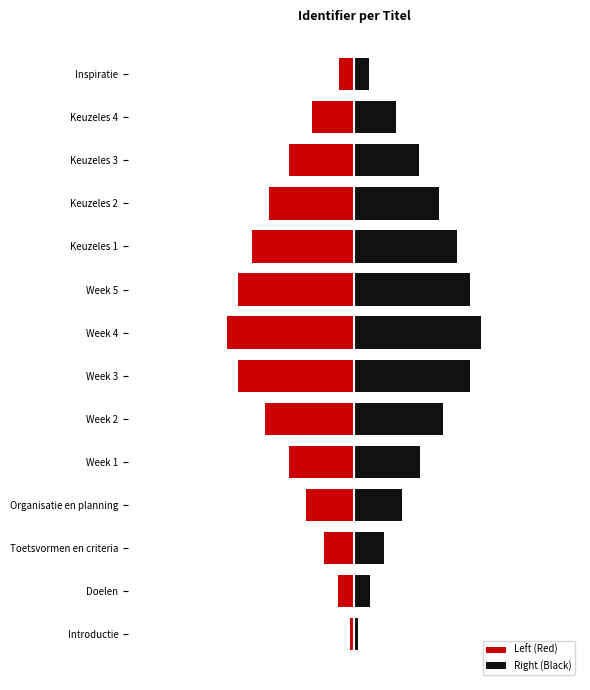

Rank the series at Introductie from lowest to highest value.

Left (Red), Right (Black)